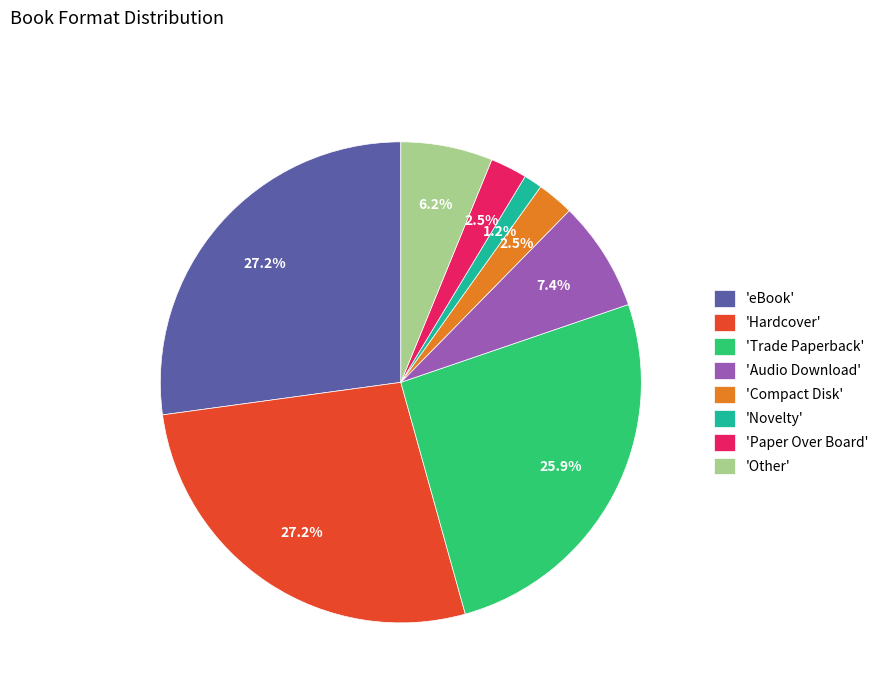

How much of the chart is everything except 'eBook'?

72.8%